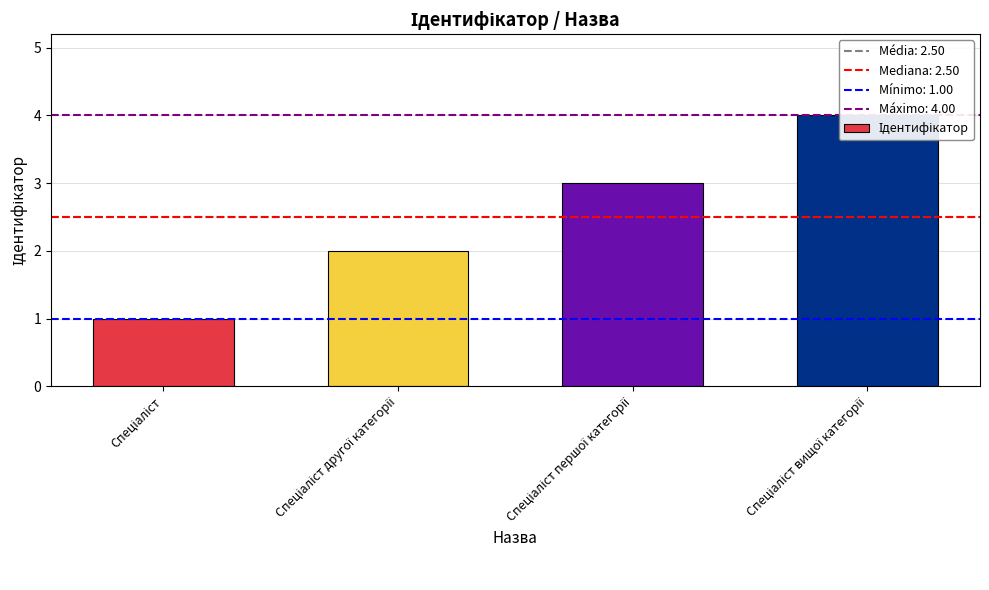

What is the value of the 4th bar from the left?

4